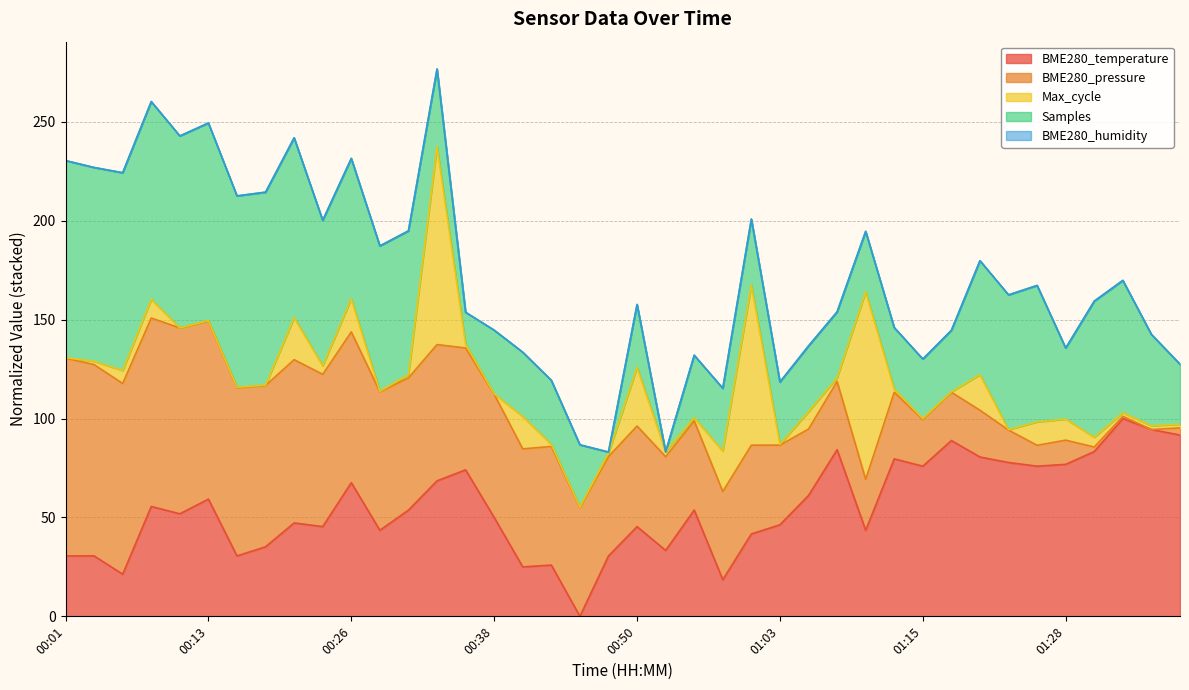

Count the number of values greater than 53.

20